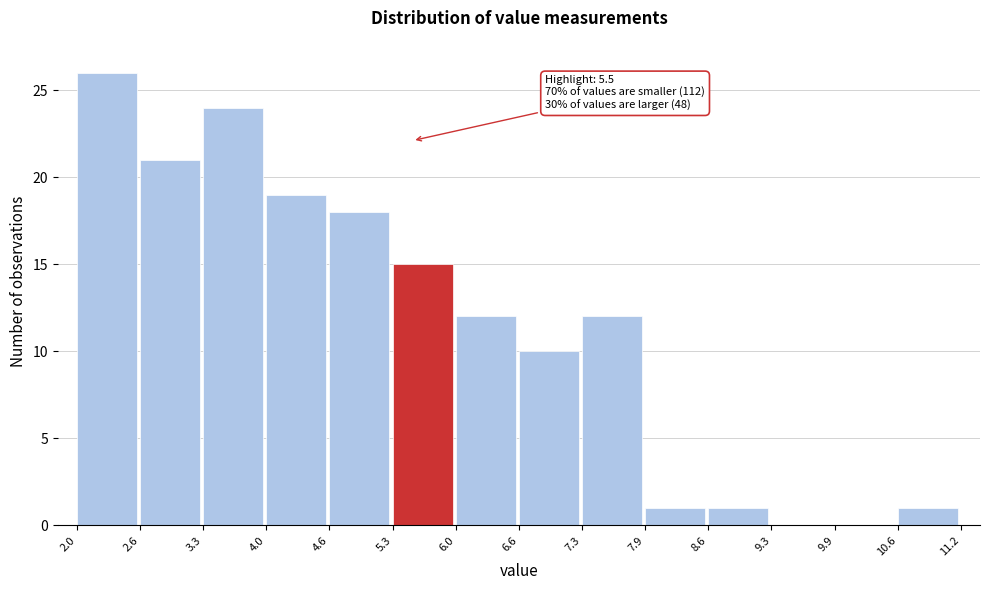

Over which range of the x-axis is the bar tallest?

2.0 to 2.6